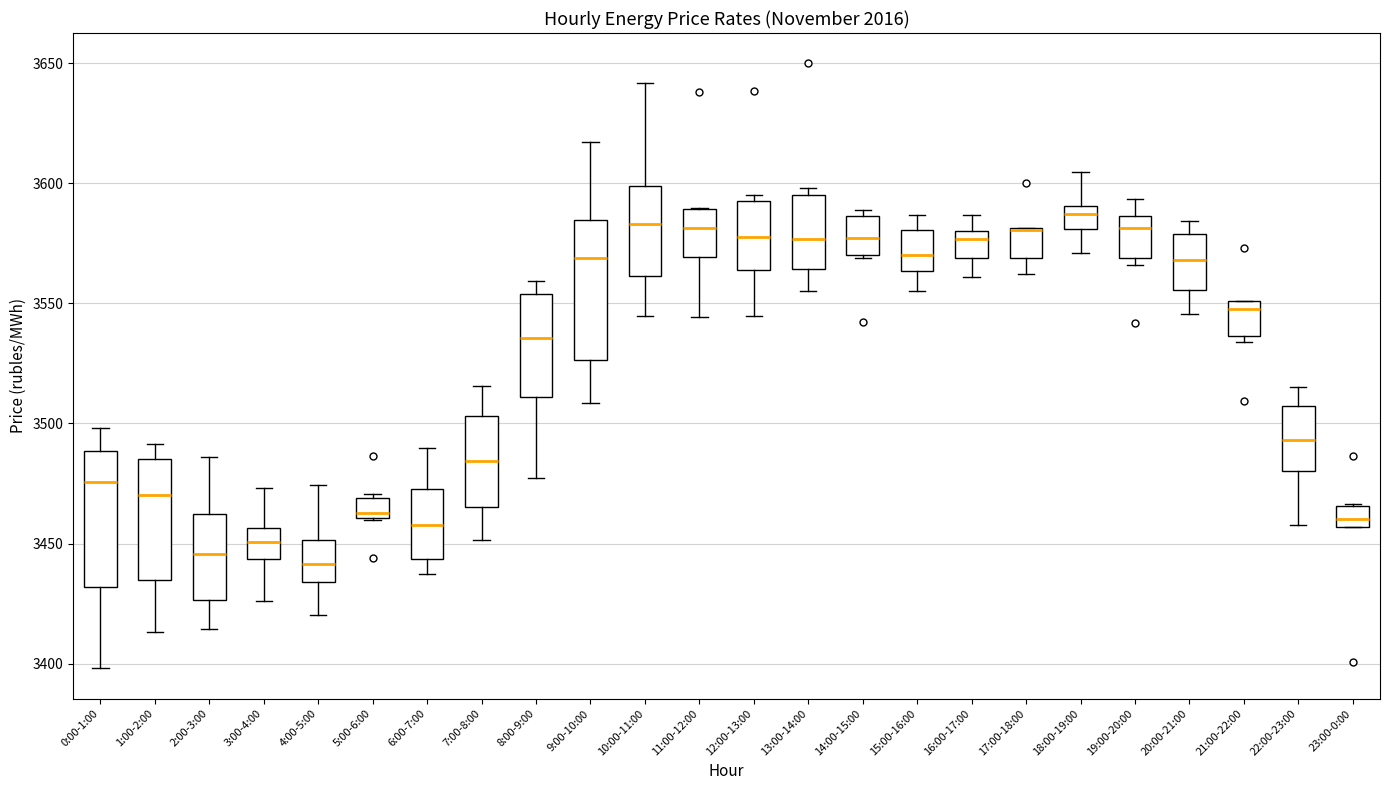

Where does the median line of the box for 5:00-6:00 sit on the y-axis? The values are not printed on the chart, so give them approximately, as read against the axis.

3465